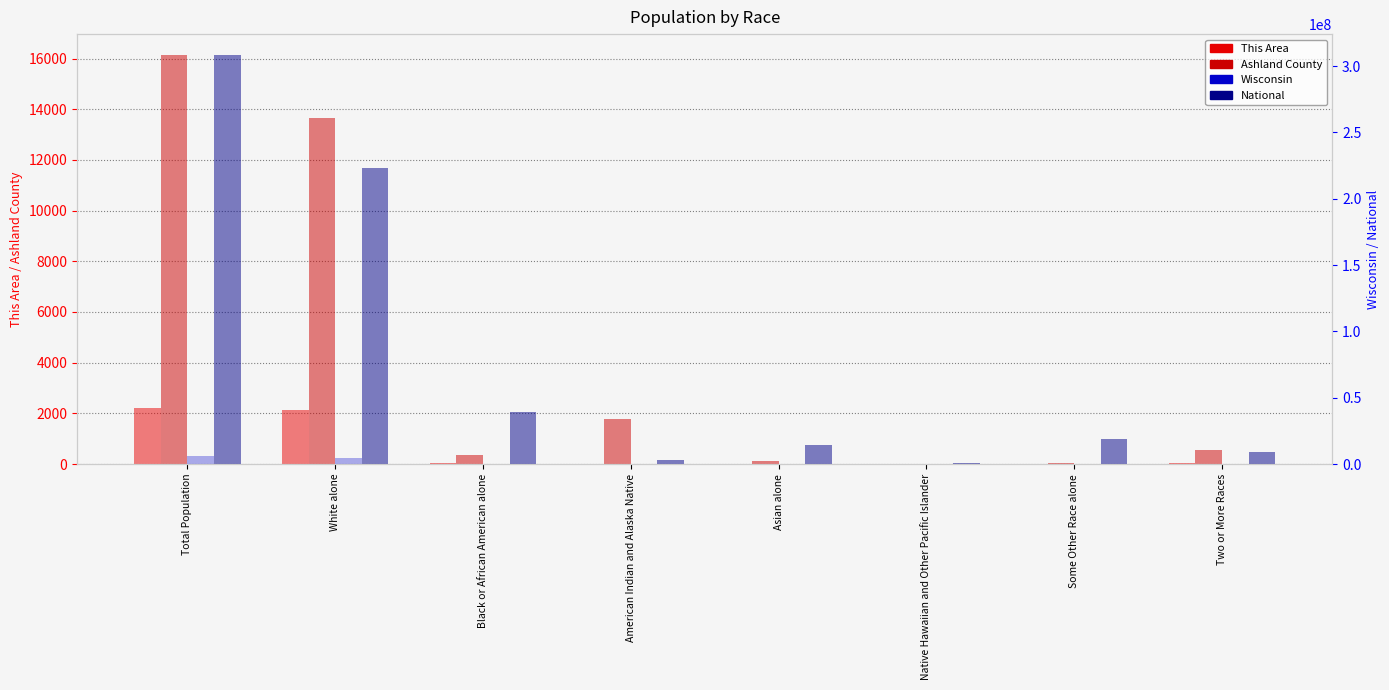

What is the difference between the National values at American Indian and Alaska Native and White alone?

220621017